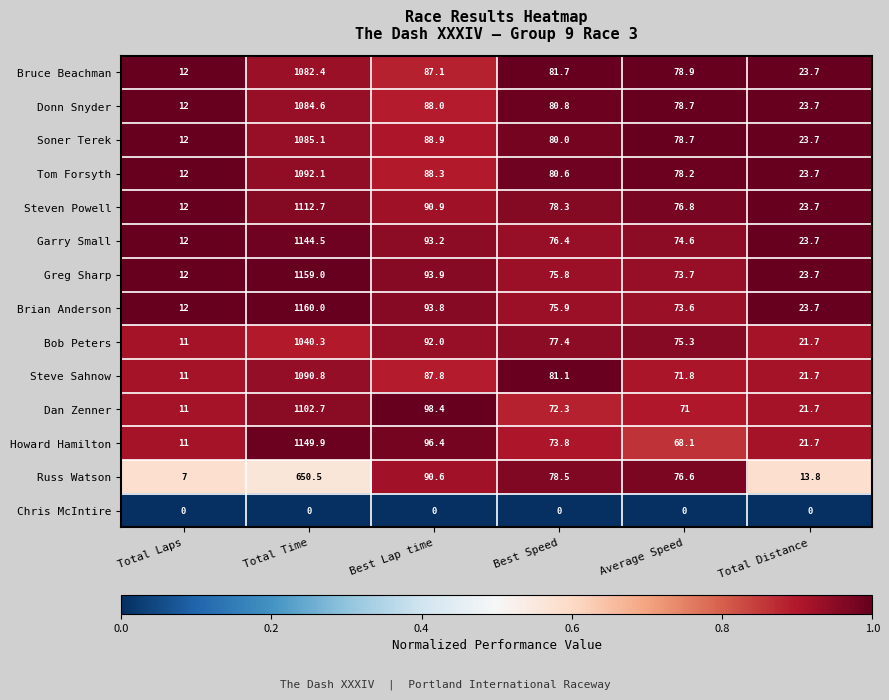

What is the difference between the second highest and second lowest values in the Russ Watson series?

76.8